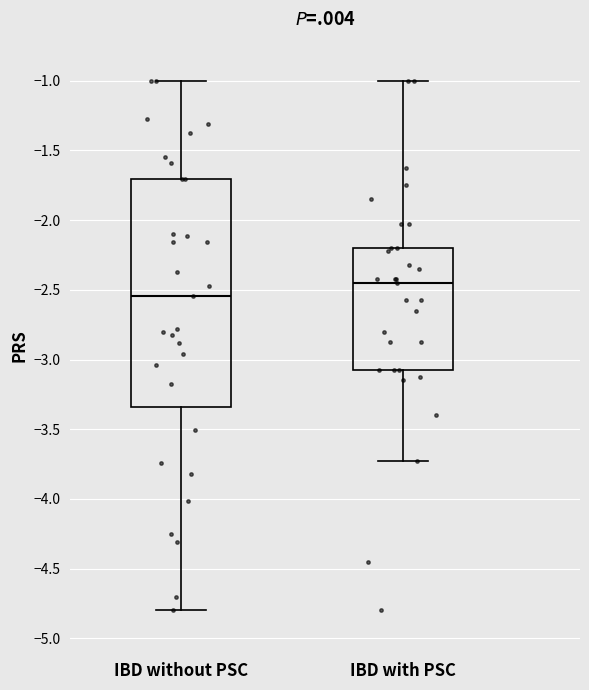

Where is the upper edge of the box for IBD without PSC on the y-axis? The values are not printed on the chart, so give them approximately, as read against the axis.

-1.70